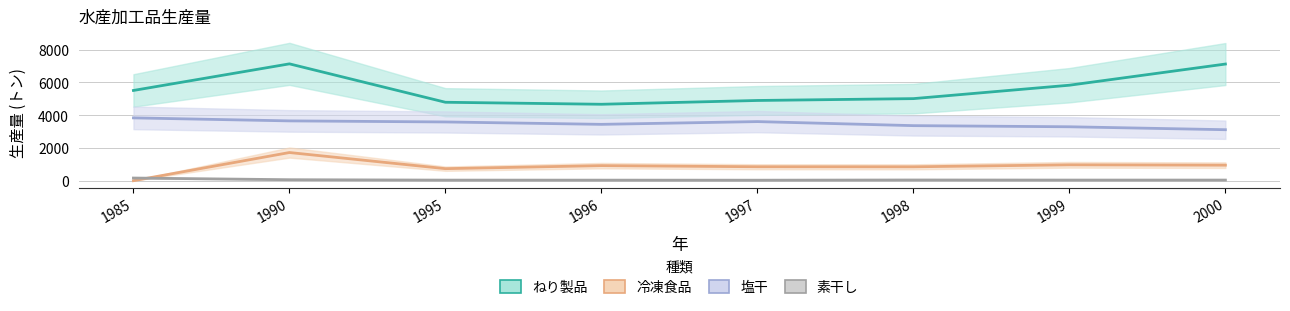

What is the difference between the second highest and second lowest values in the 冷凍食品 series?

235